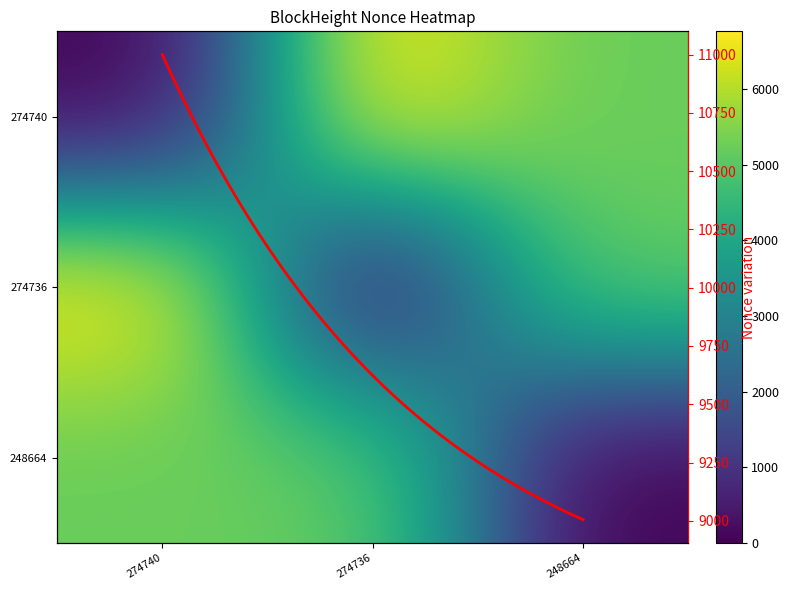

What is the difference between the maximum and minimum values in the 248664 series?

5201